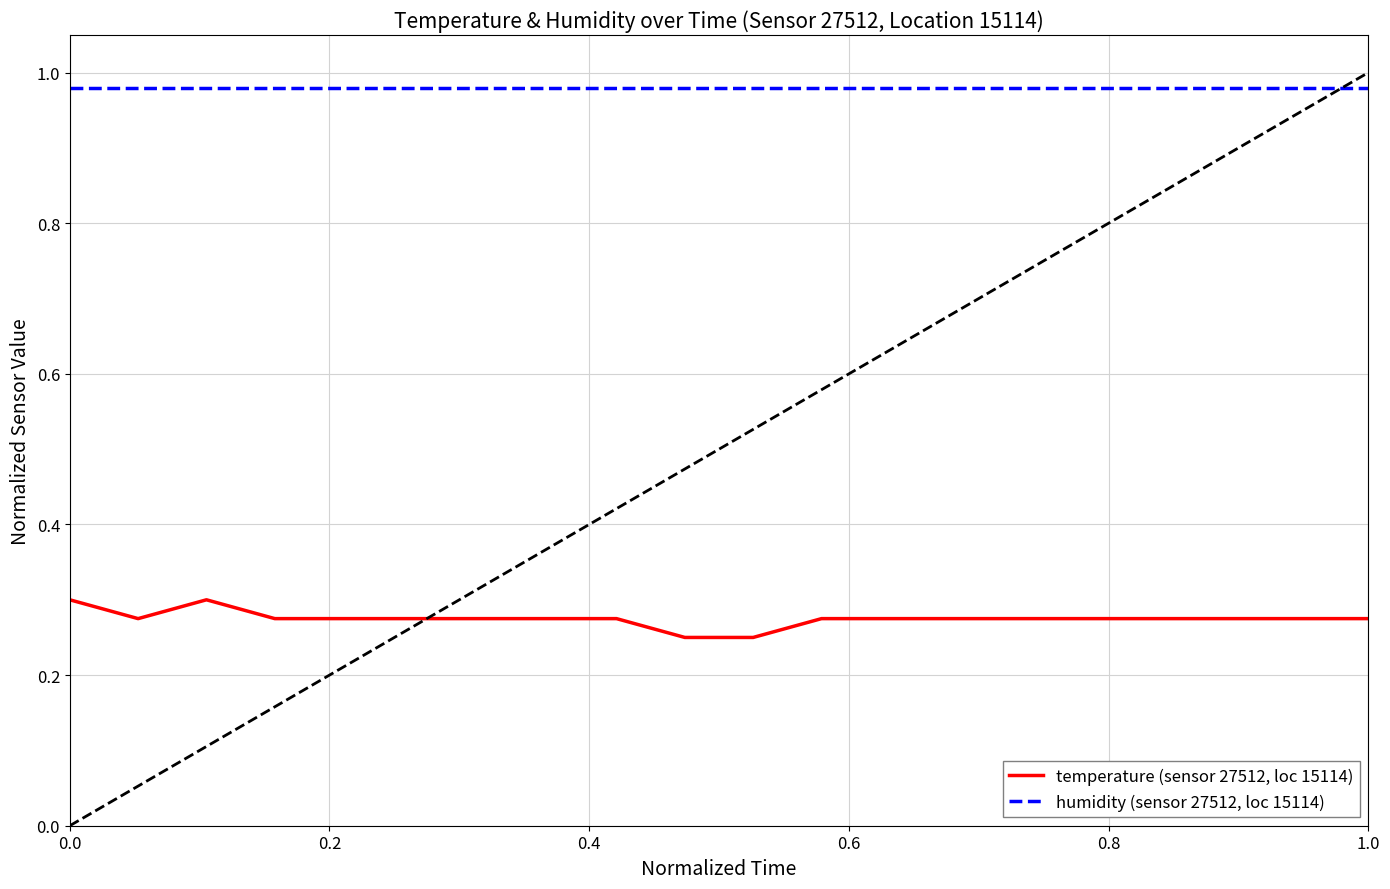

True or false: humidity (sensor 27512, loc 15114) and temperature (sensor 27512, loc 15114) intersect in this chart.

False